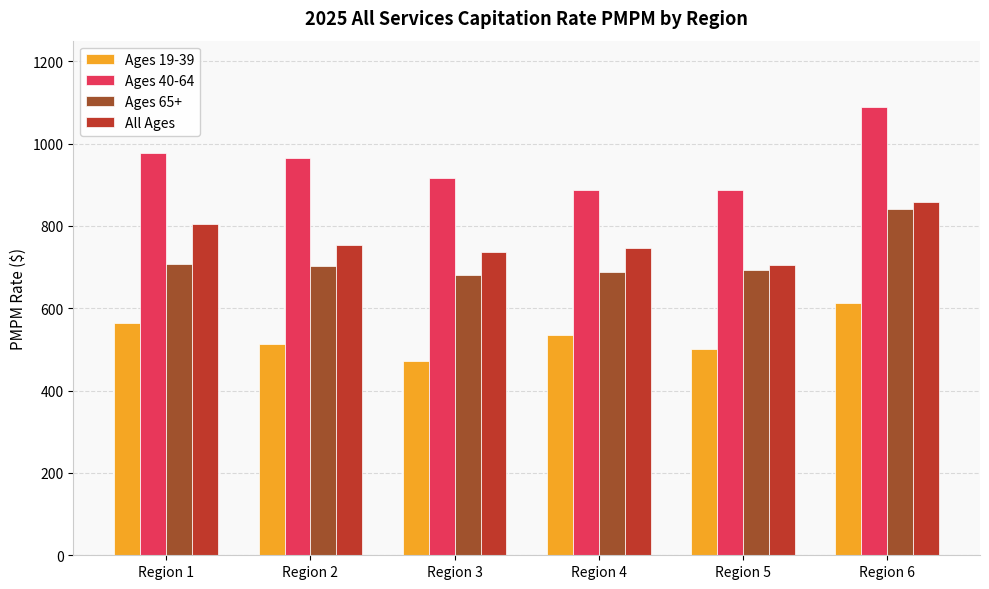

Which series has the largest total across all categories?

Ages 40-64